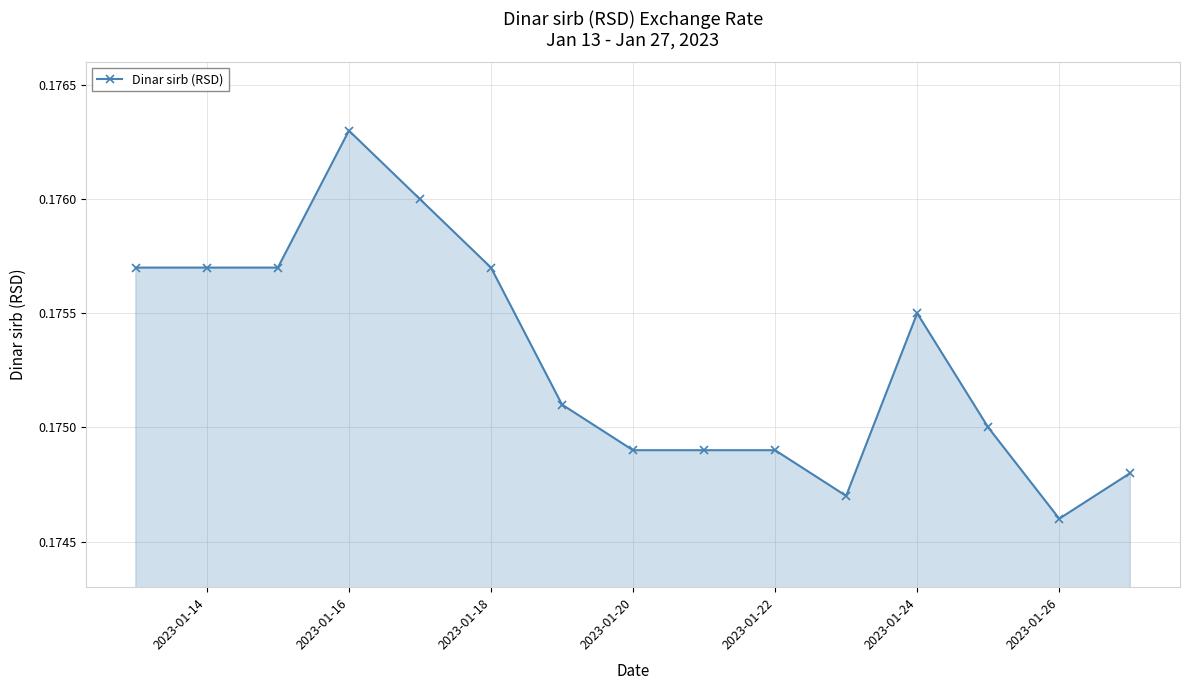

How many lines are shown in the chart?

1